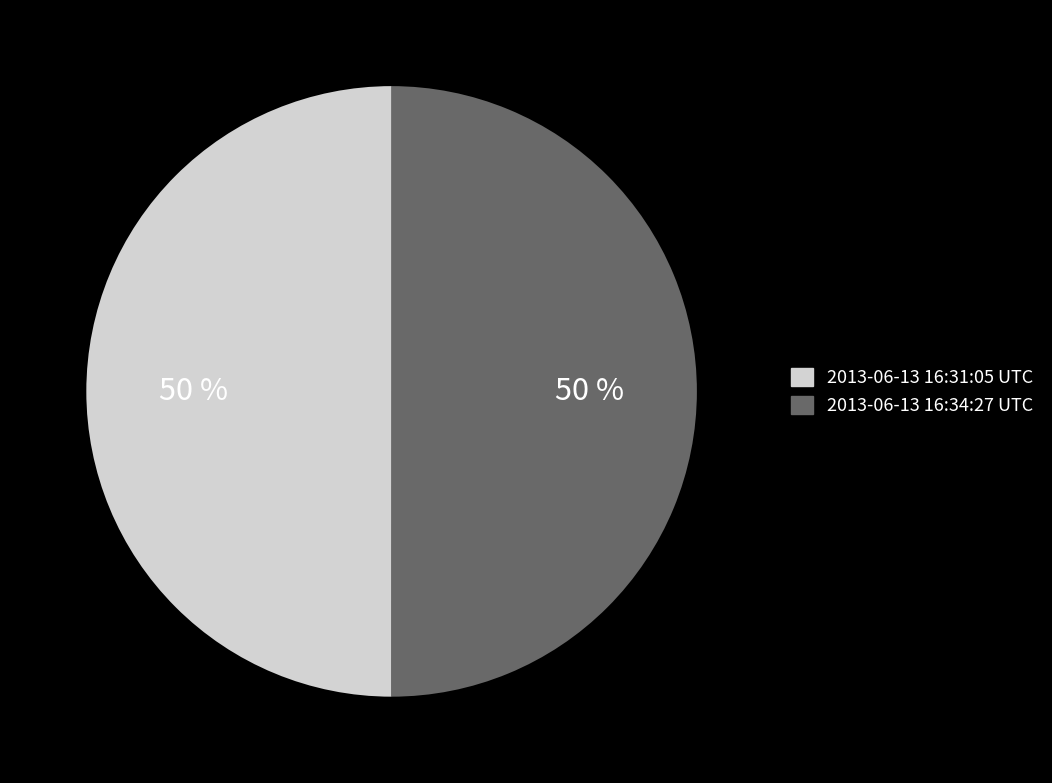

Combined, do 2013-06-13 16:31:05 UTC and 2013-06-13 16:34:27 UTC account for over 50%?

Yes